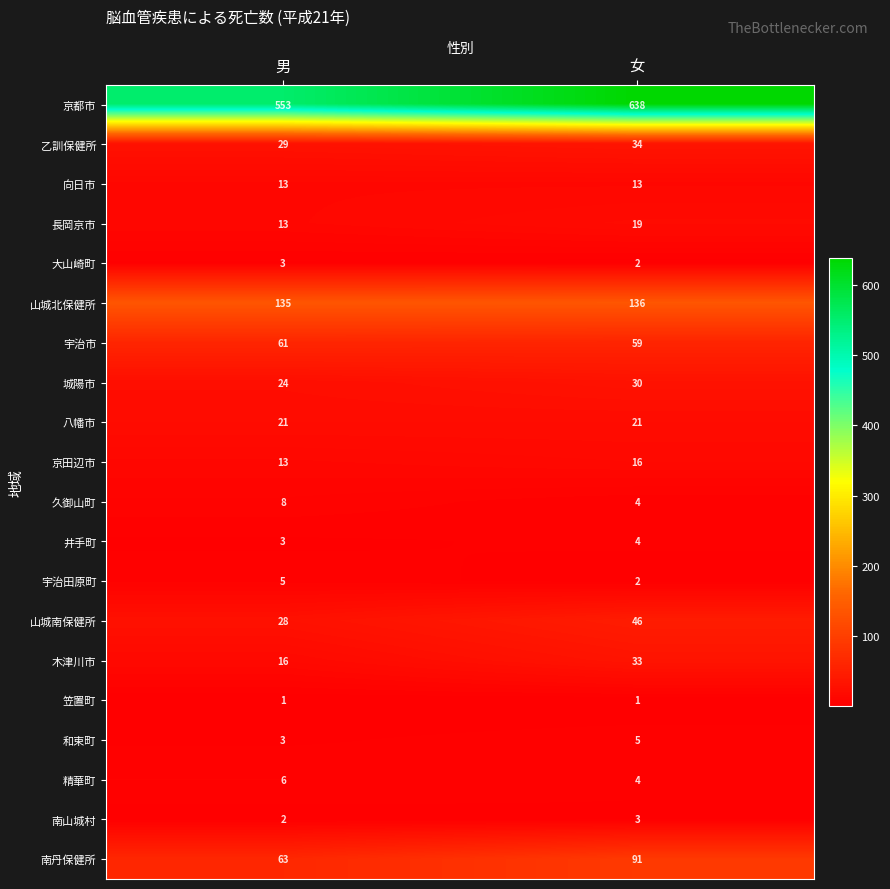

At which label is 南丹保健所 closest to 77?

男